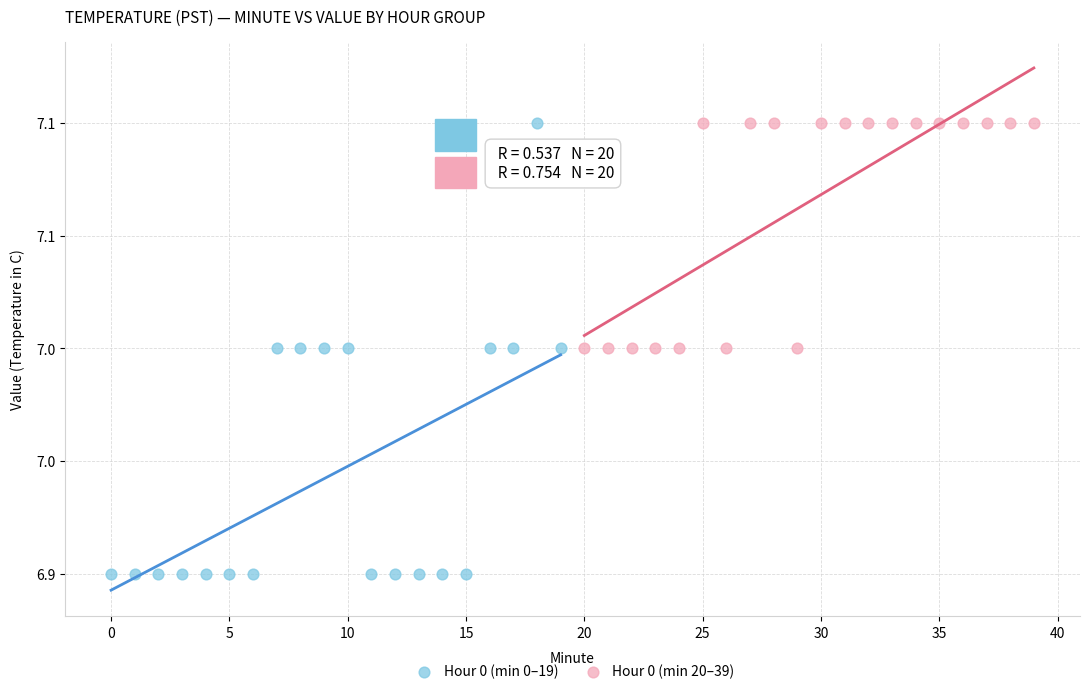

What are all the series names shown in the legend?

Hour 0 (min 0–19), Hour 0 (min 20–39)